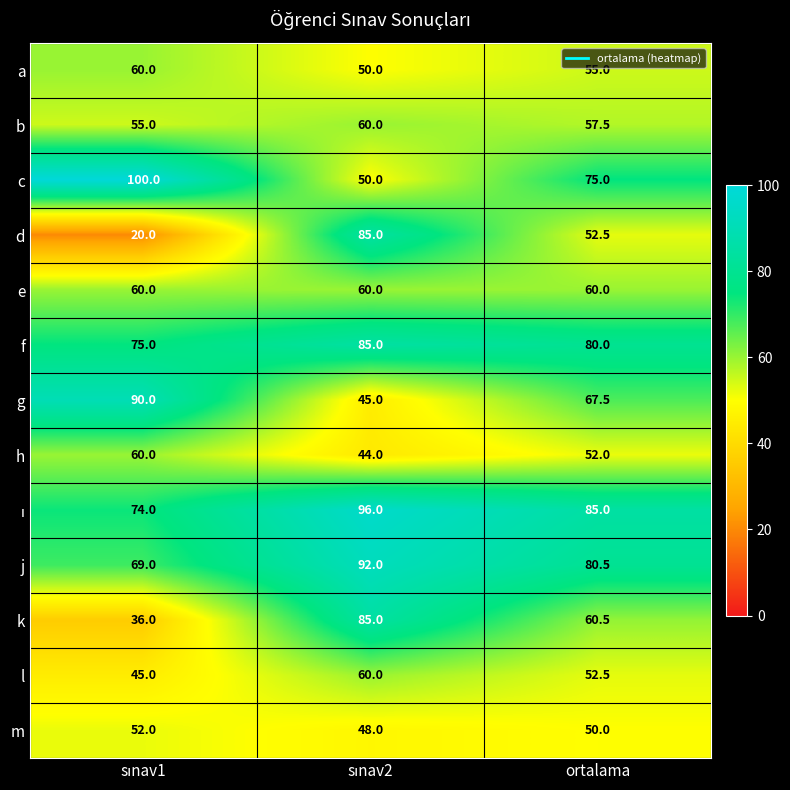

What is the difference between the maximum and minimum values in the l series?

15.0